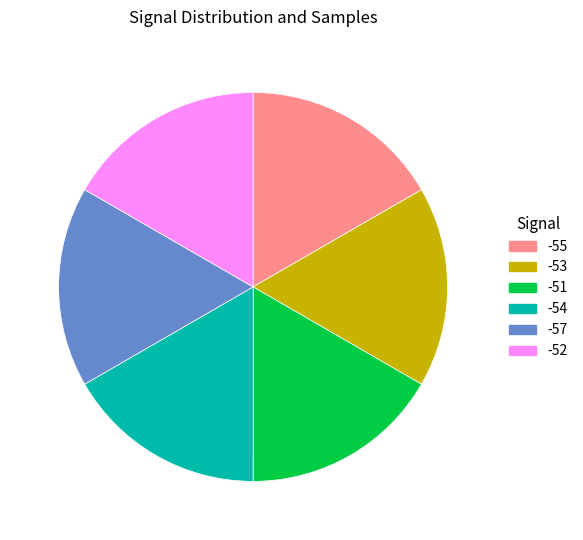

Is there any slice that represents more than half of the pie?

No